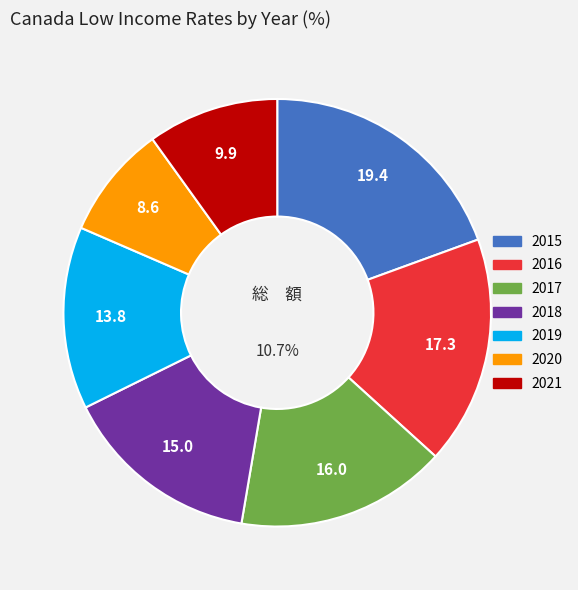

The 2016 slice represents 7% of the pie. True or false?

False